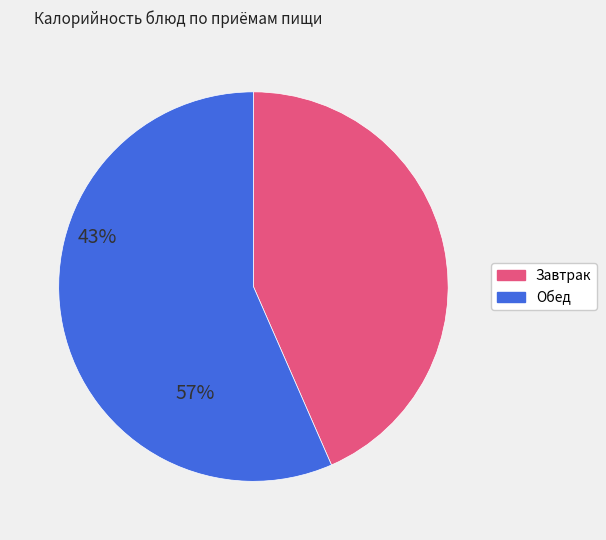

How many segments does this pie chart have?

2